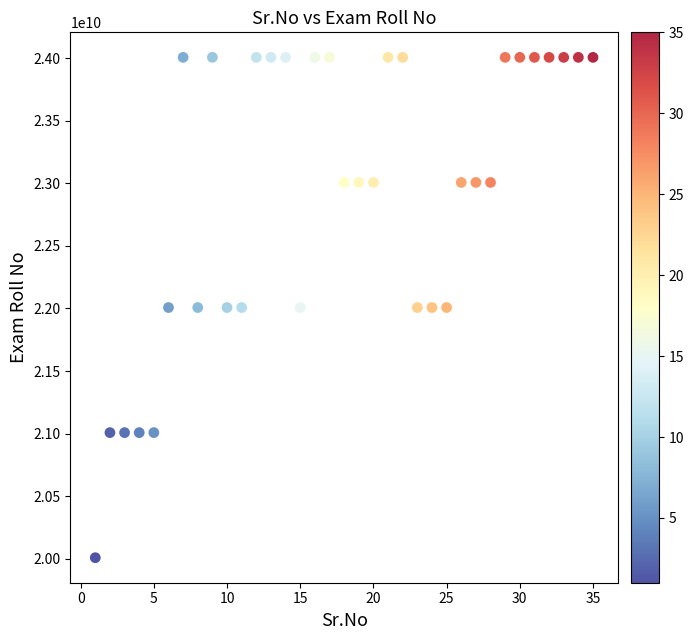

What is the range of X values (max minus min)?

34